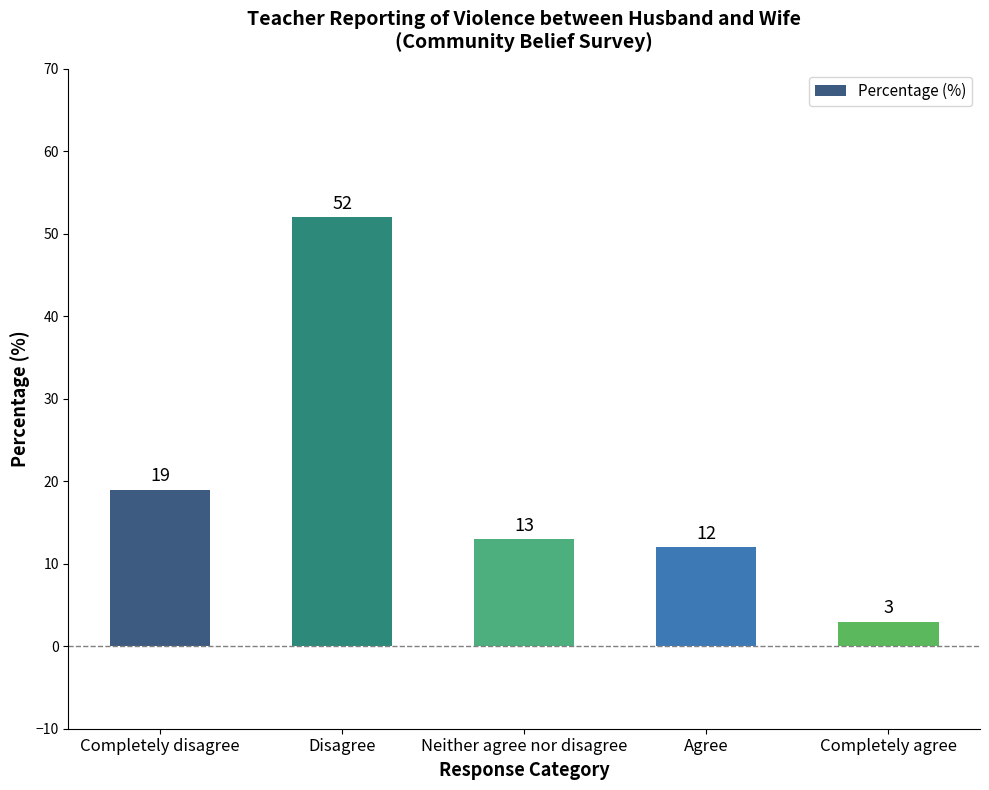

Approximately how many times larger is the value at Completely disagree compared to Completely agree?

6.3